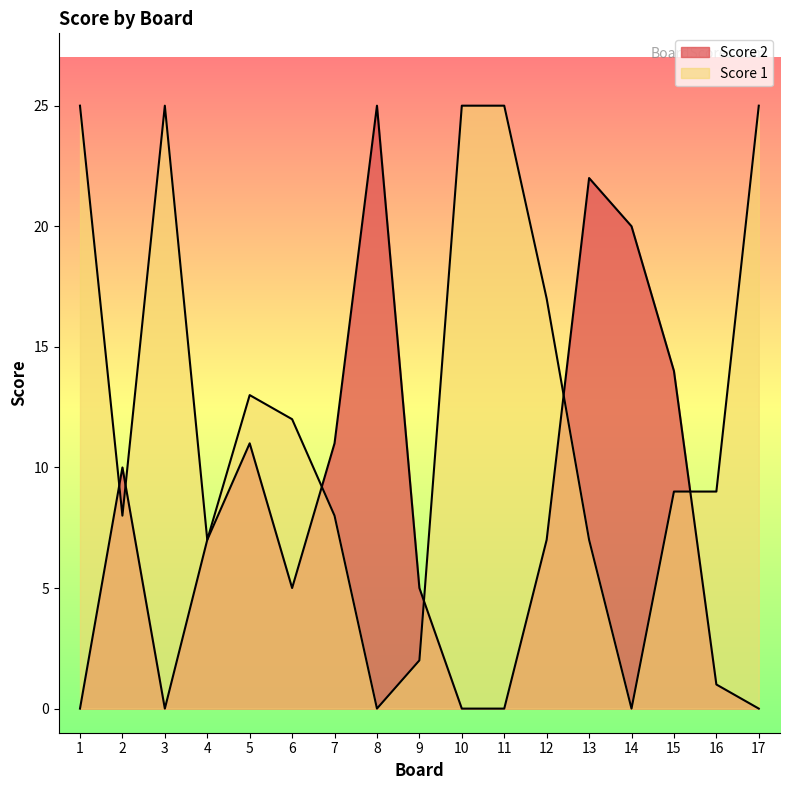

Rank the series by their maximum value, from lowest to highest.

Score 1, Score 2